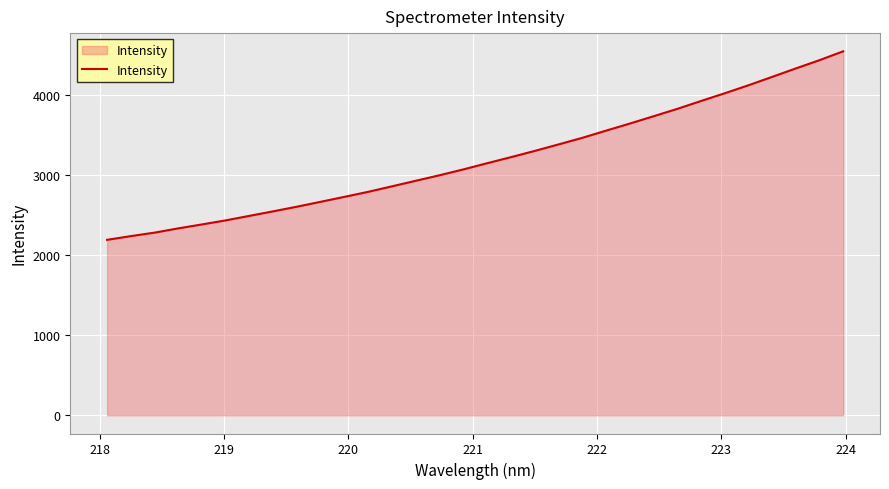

What is the greatest value displayed?

4541.8